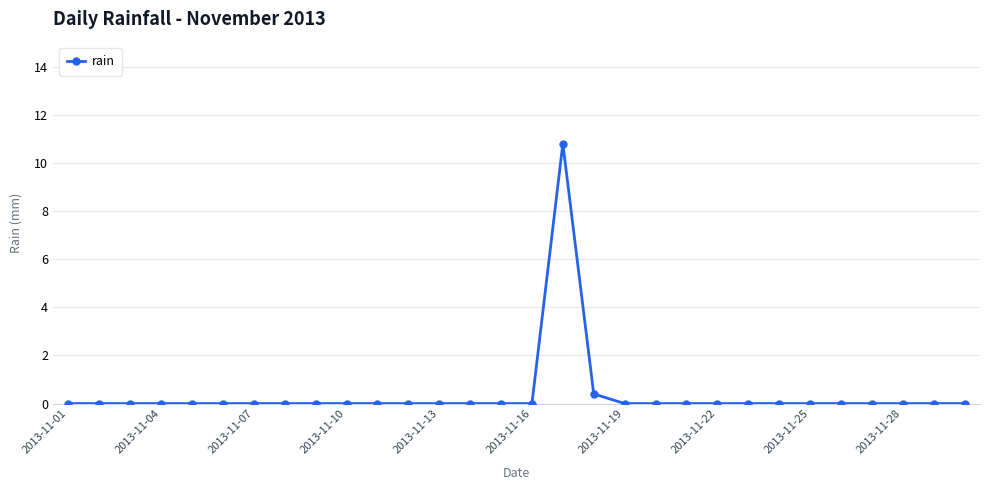

What is the average value?

0.4